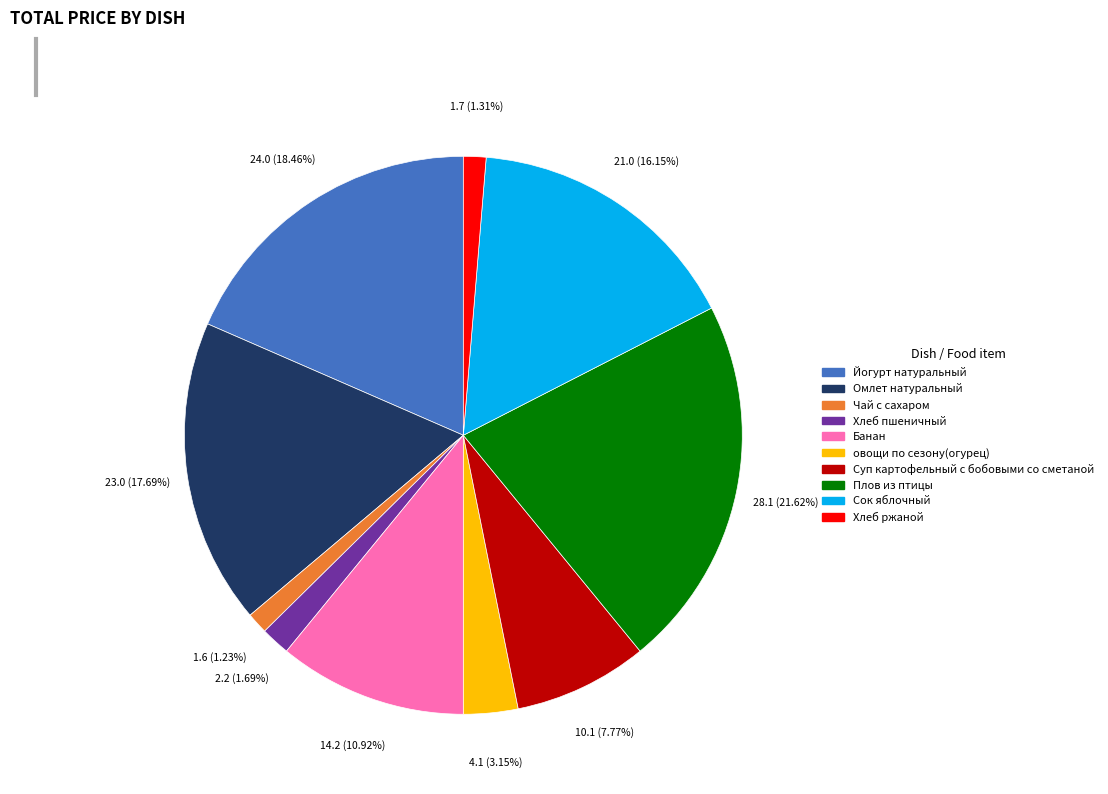

Count the number of slices in the pie.

10